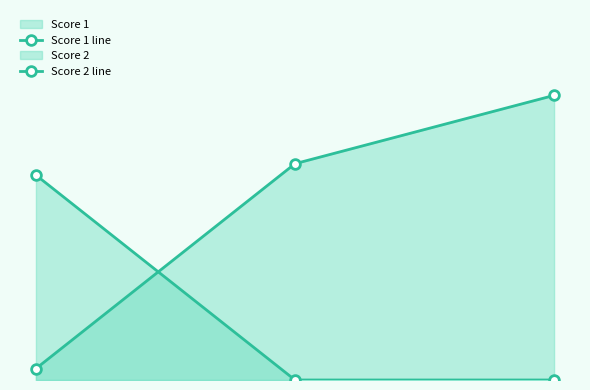

Reading left to right, transcribe all the data shown in this chart.

Score 1 line: 0=18	1=0	2=0
Score 2 line: 0=1	1=19	2=25